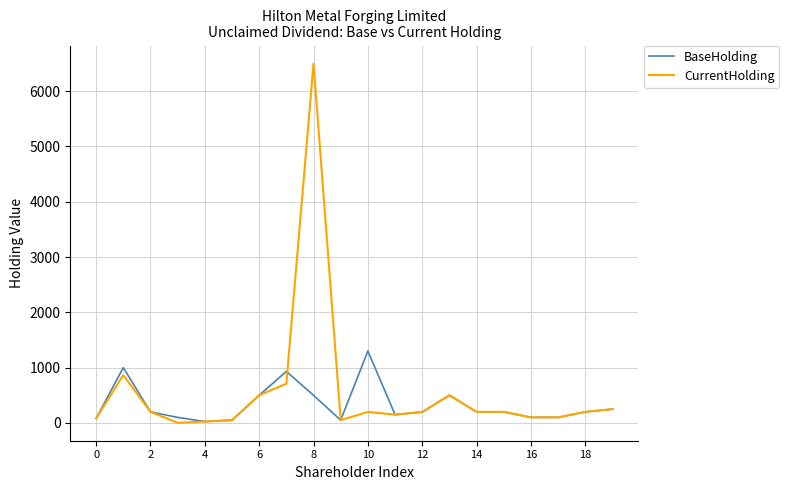

What is the maximum value shown in the chart?

6500